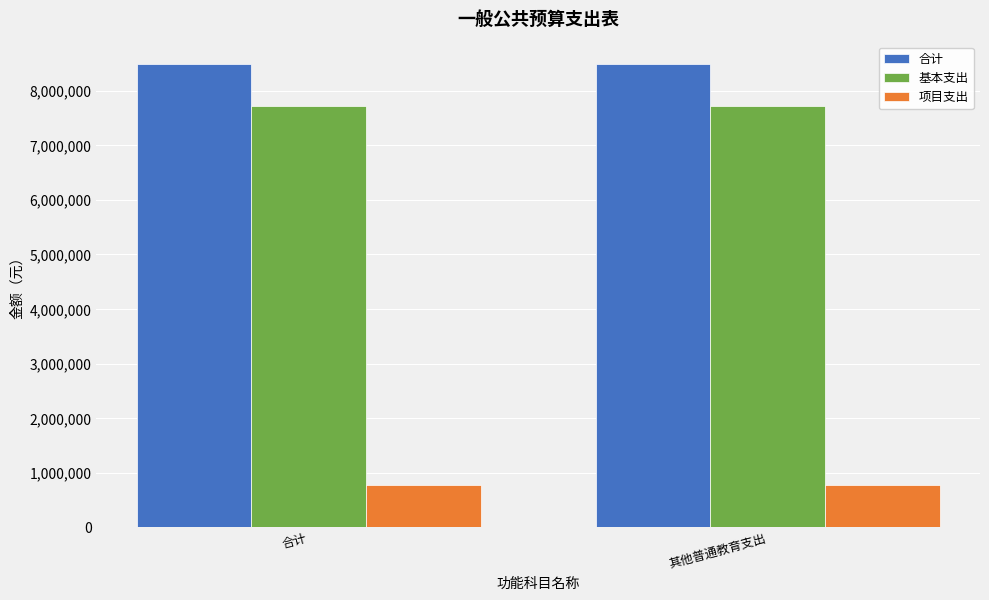

True or false: 基本支出 has a value of 3383143 at 其他普通教育支出.

False